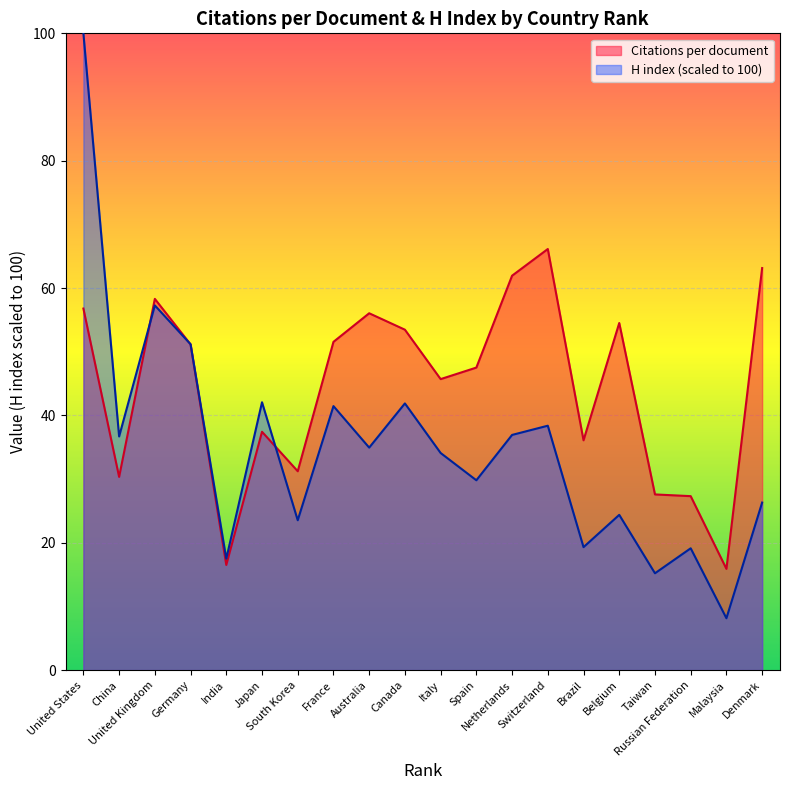

Which series has the largest range (max minus min)?

H index (scaled to 100)